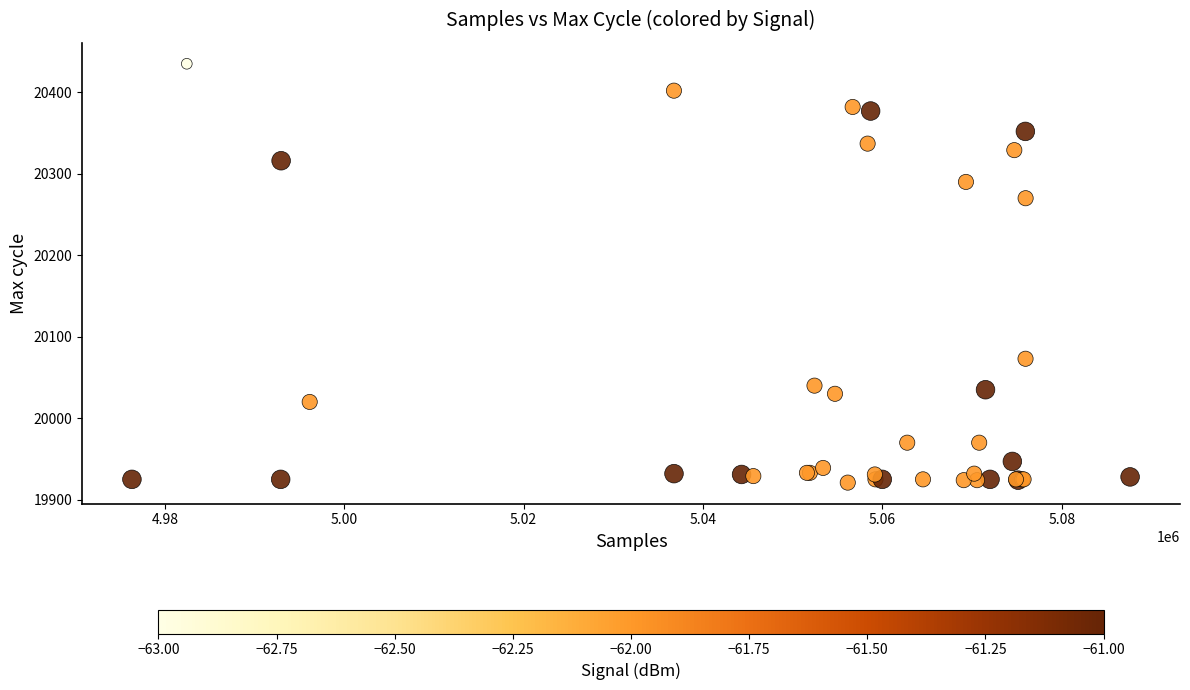

What Y value in the scatter plot is closest to 20178?

20270